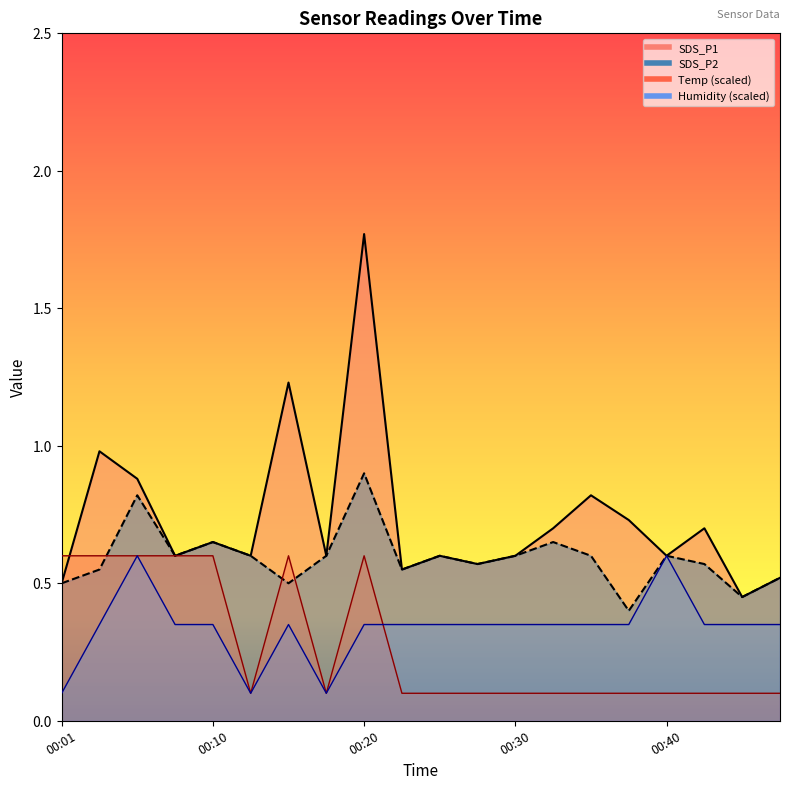

What is the highest value of the Temp series?

0.6